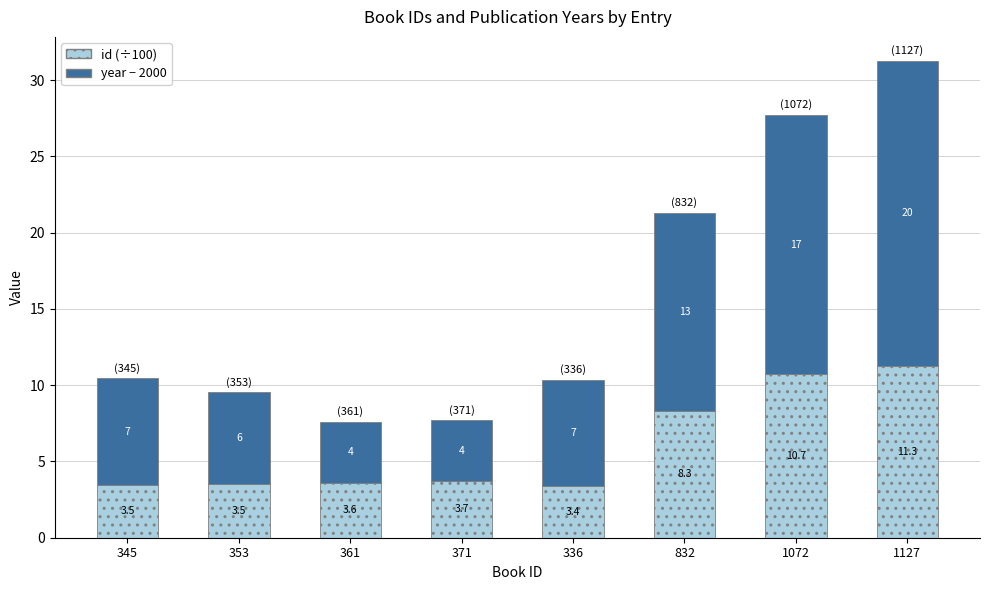

At which category is the sum across all series the highest?

1127